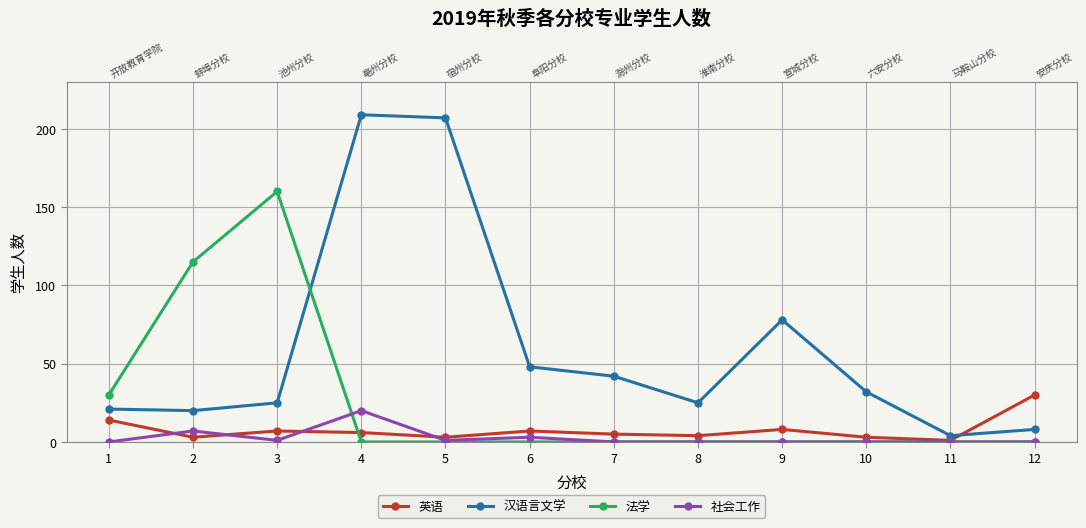

What is the total value across all series at 8?

29